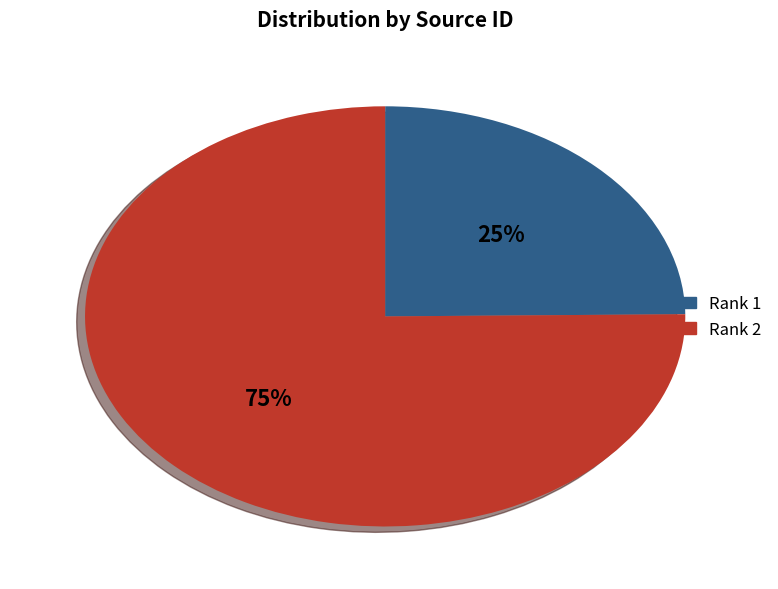

To the nearest percent, what is the difference between the largest and smallest slice percentages?

50%